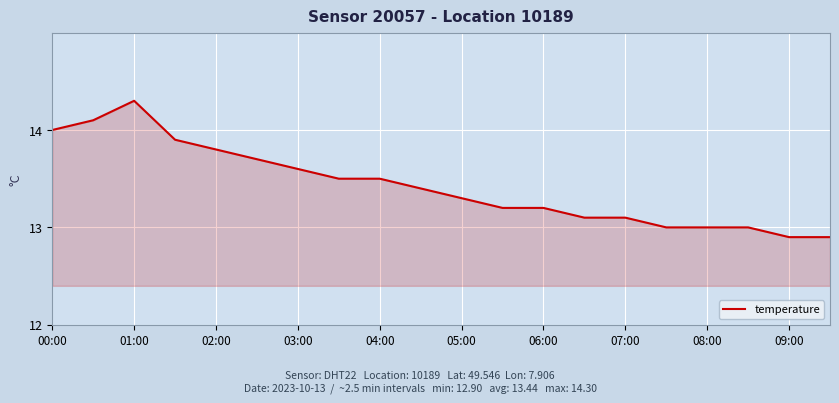

What is the maximum value shown in the chart?

14.3